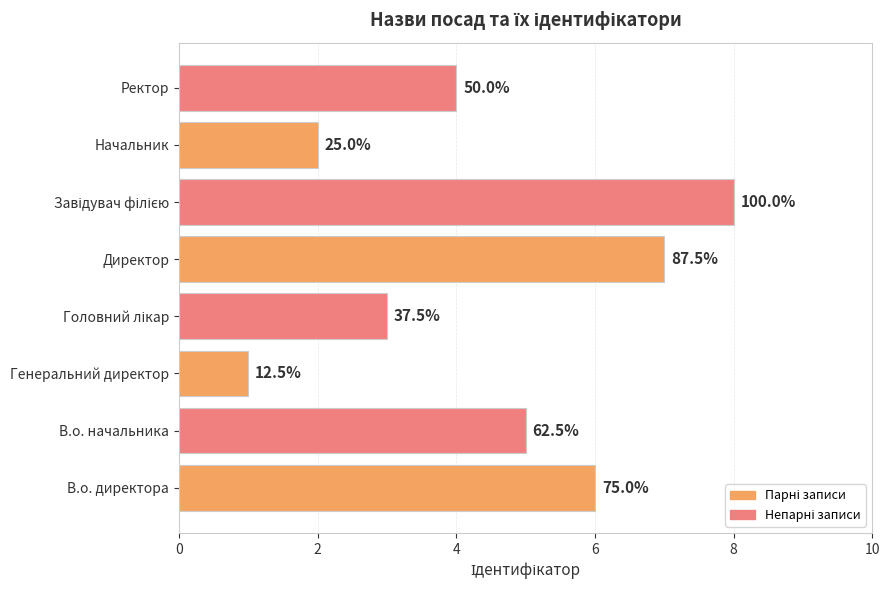

How many bars are there in total?

8